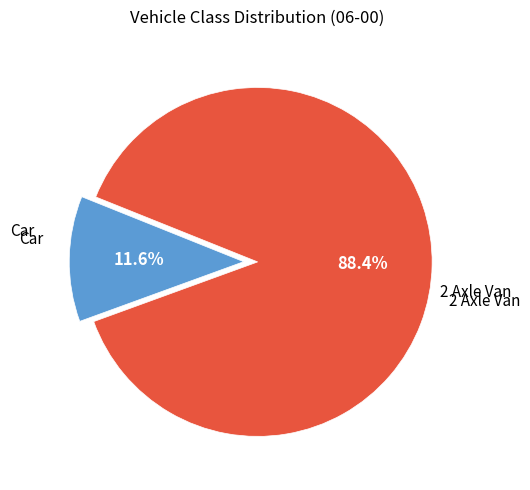

Is there a majority slice in this chart?

Yes